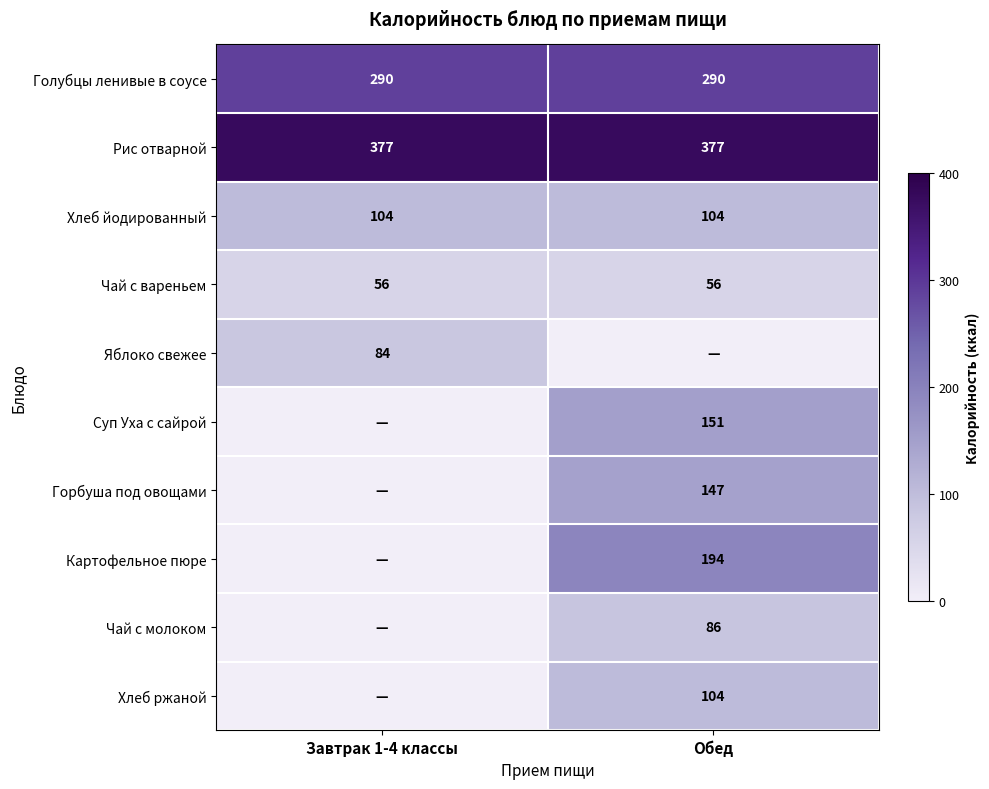

True or false: Чай с вареньем has a value of 56 at Завтрак 1-4 классы.

True